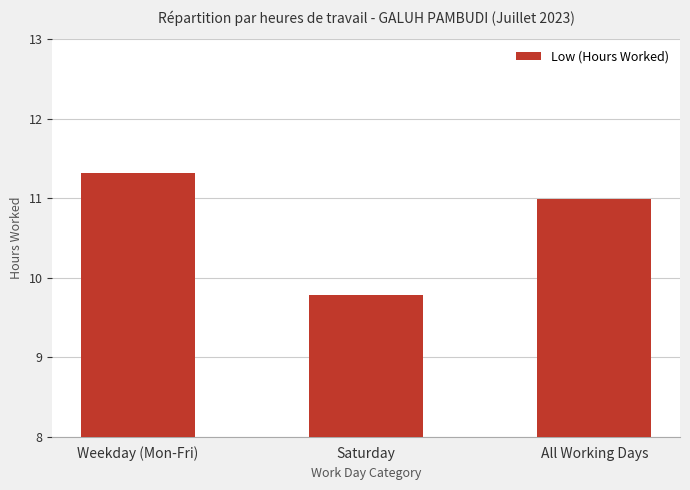

Reading right to left, what are all the values shown in this chart?

All Working Days=11.0	Saturday=9.8	Weekday (Mon-Fri)=11.3